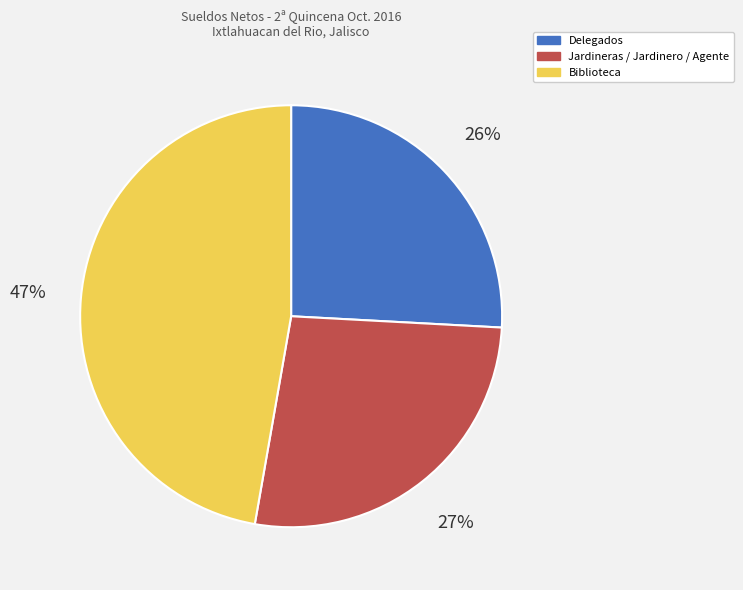

What is the smallest slice in the pie chart?

Delegados